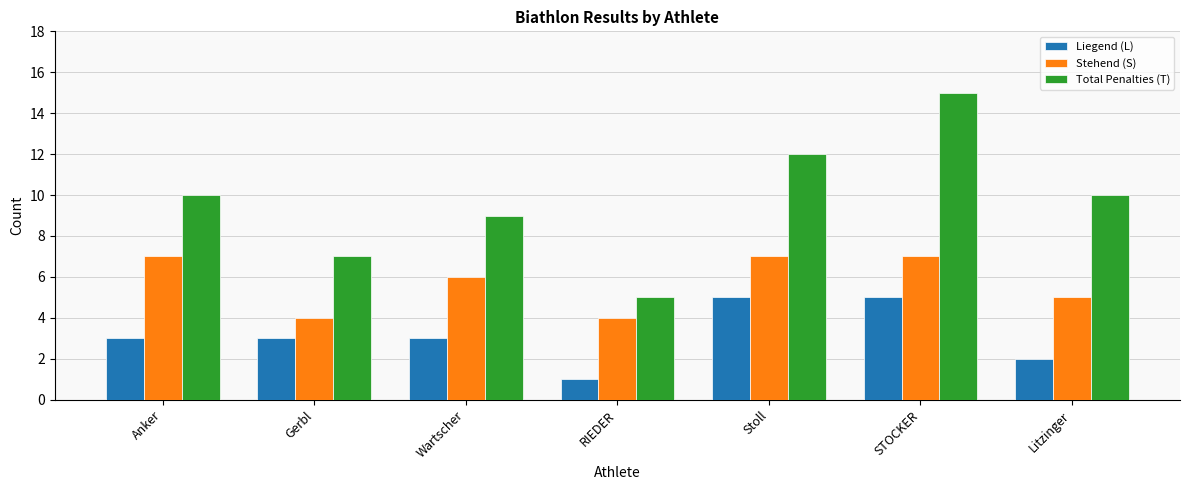

What is the difference between the Liegend (L) values at Gerbl and Stoll?

2